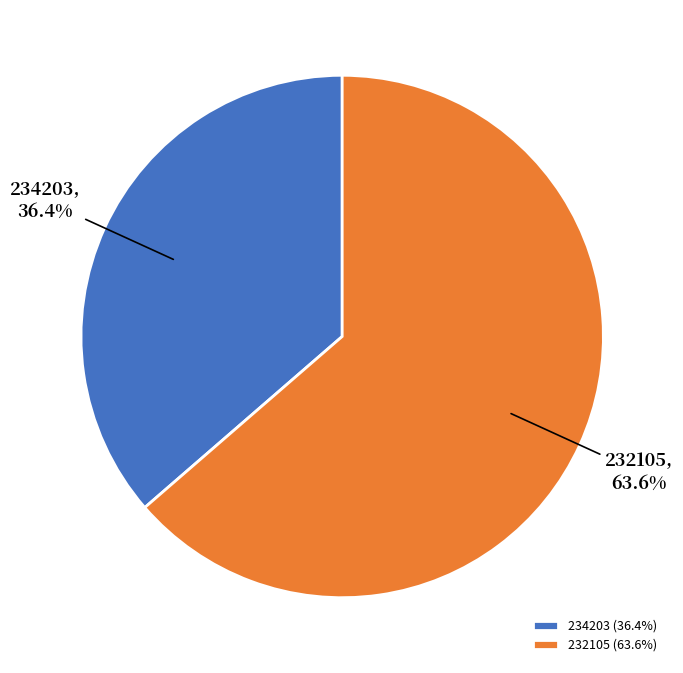

To the nearest percent, what percentage of the pie is 234203?

36%